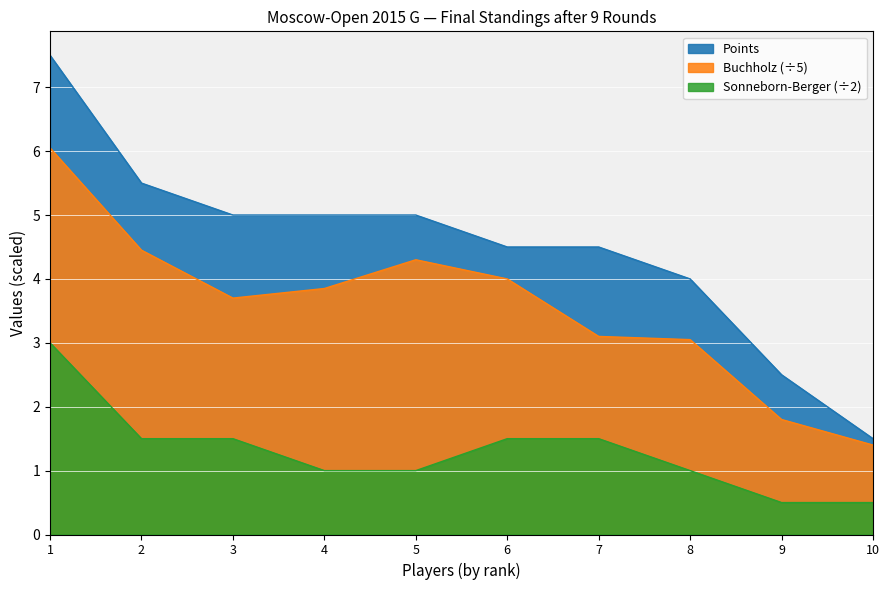

Does the chart display data point markers on the line(s)?

No